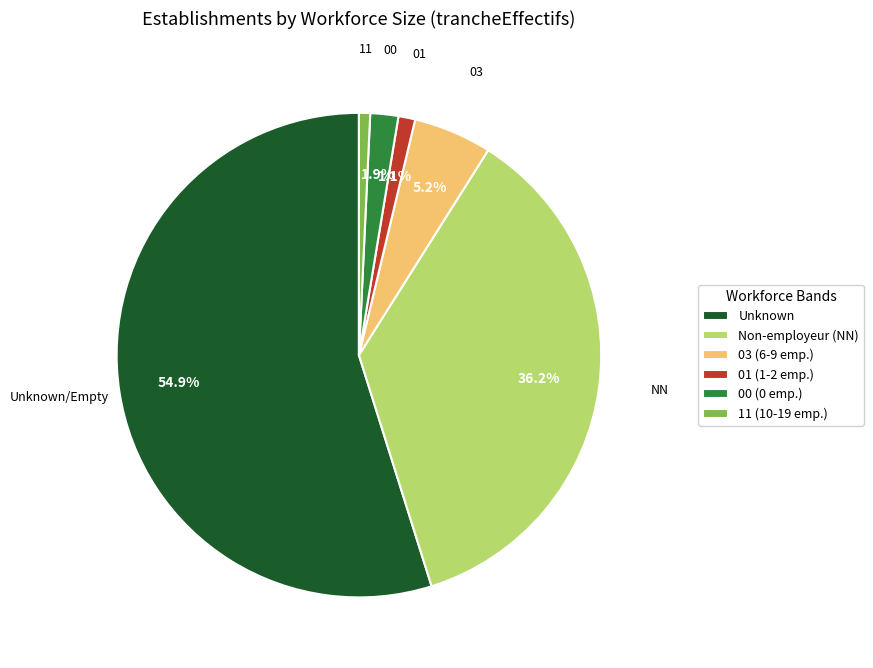

Do 11 (10-19 emp.) and Non-employeur (NN) together represent more than half of the pie?

No